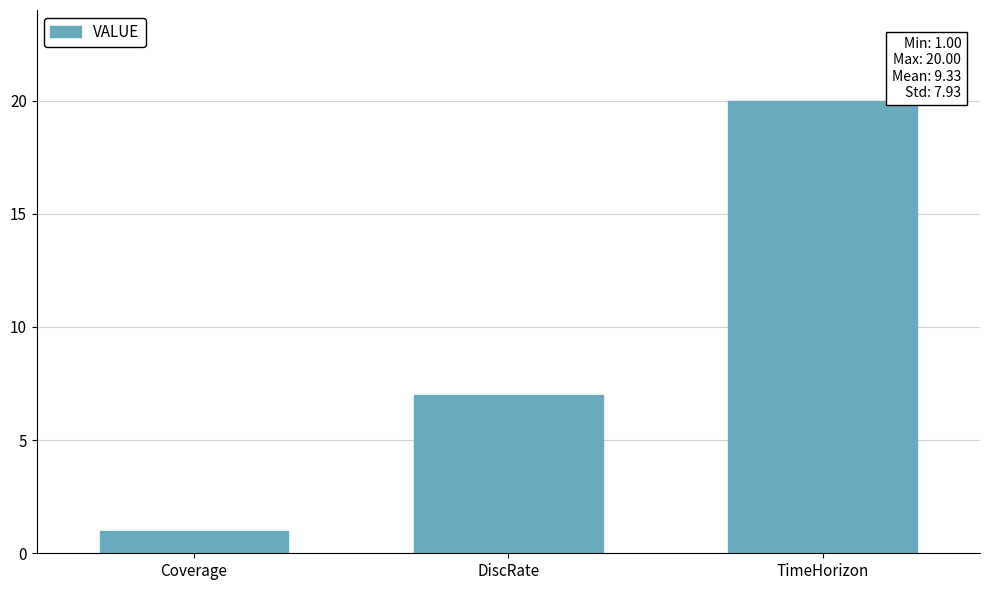

Reading left to right, transcribe all the data shown in this chart.

1	7	20